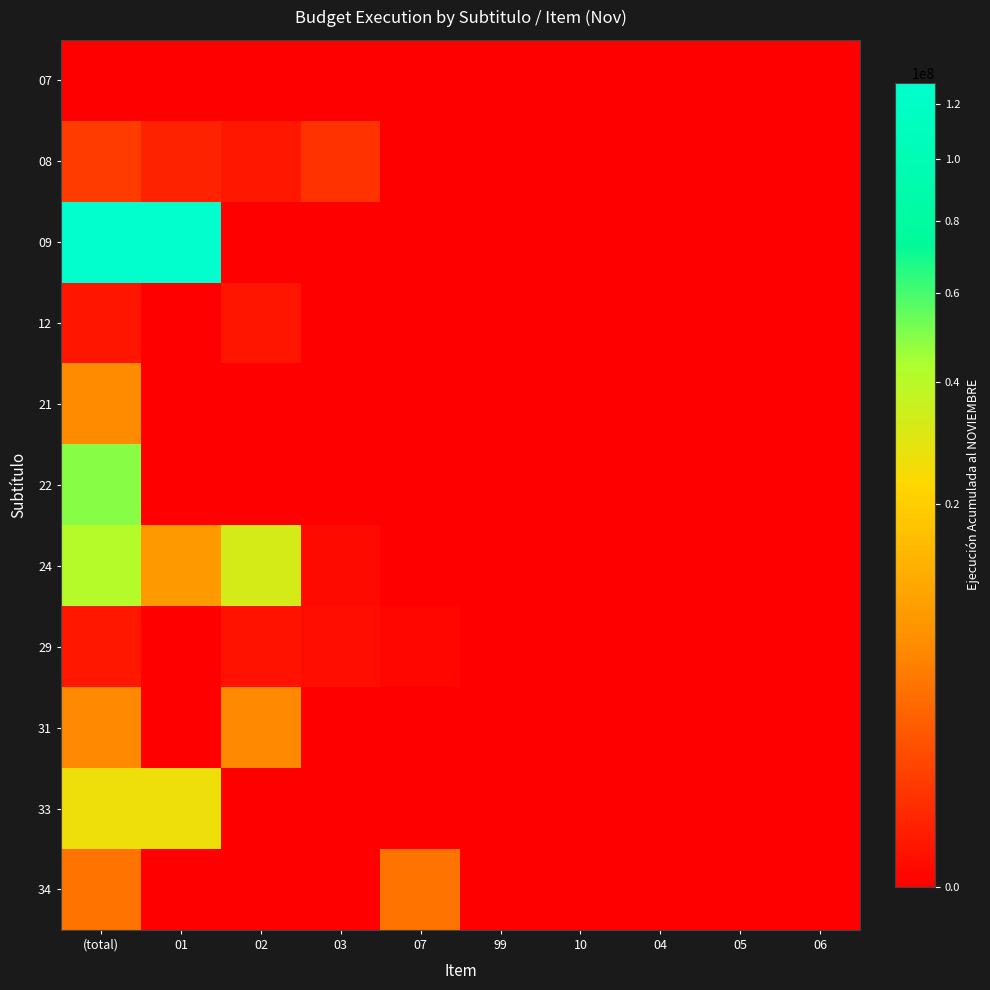

At (total), list the series in order from smallest to largest.

07, 12, 29, 08, 34, 31, 21, 33, 24, 22, 09